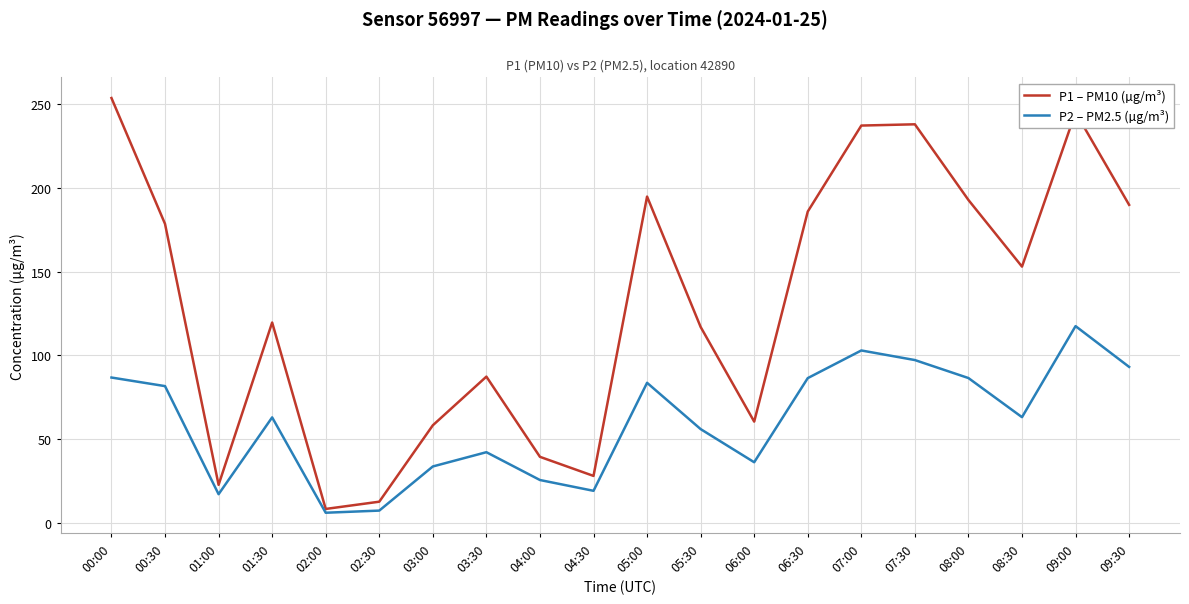

At which category does P1 – PM10 (µg/m³) reach its first local valley?

01:00